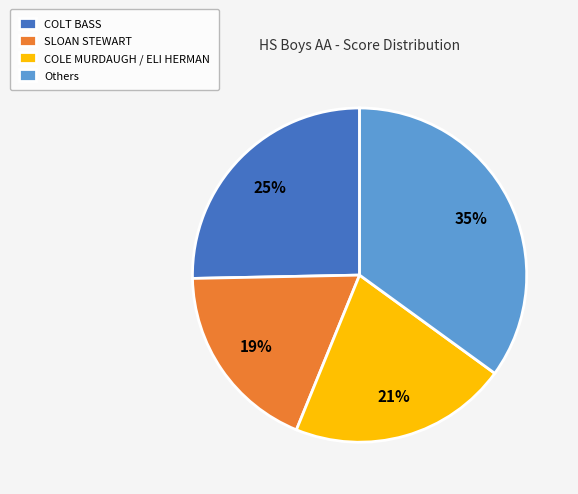

Combined, do SLOAN STEWART and COLT BASS account for over 50%?

No